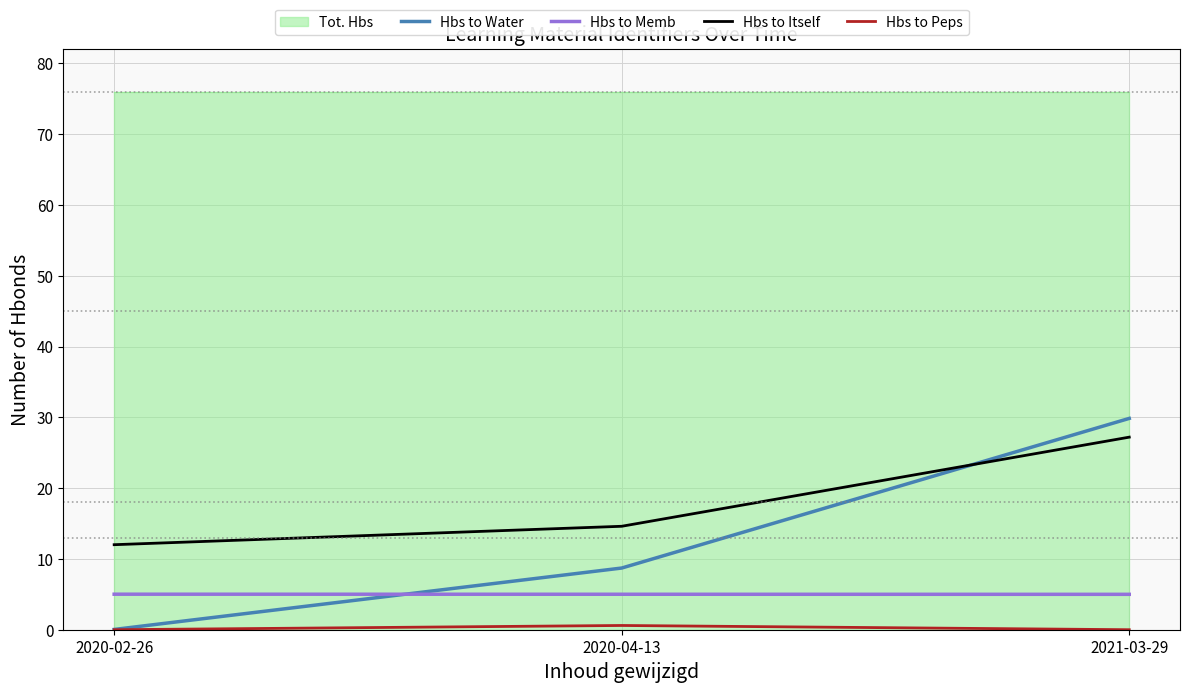

At how many categories does at least one series exceed 15?

1